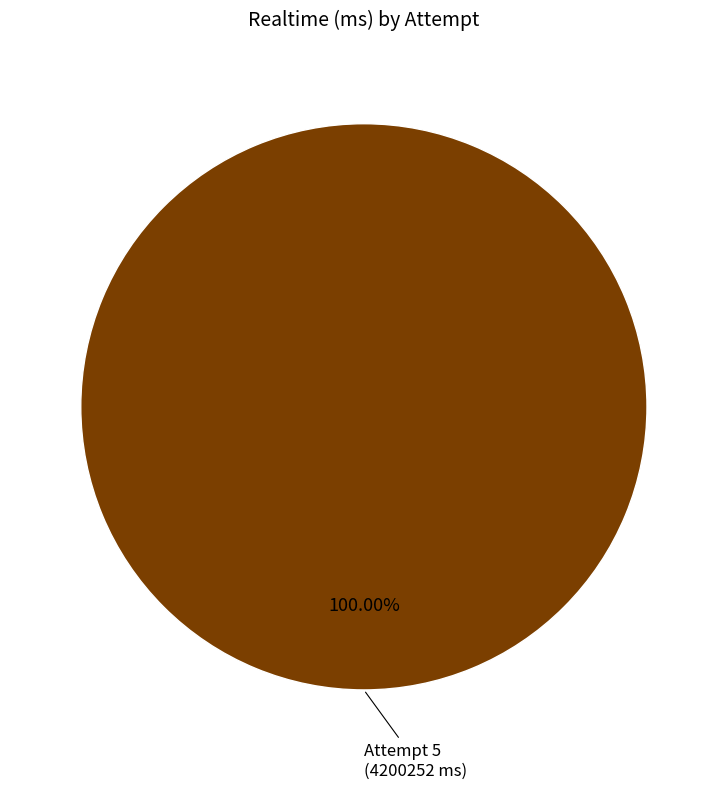

Is there a majority slice in this chart?

Yes